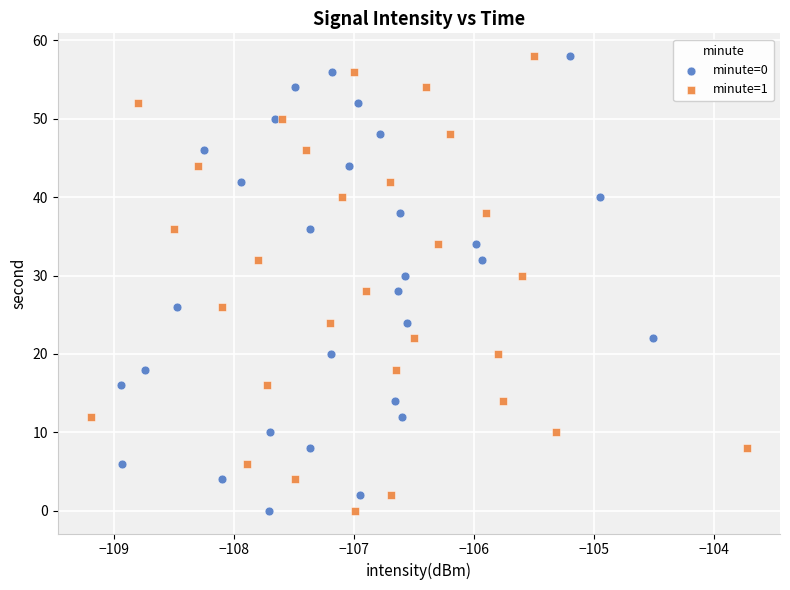

What are all the series names shown in the legend?

minute=0, minute=1